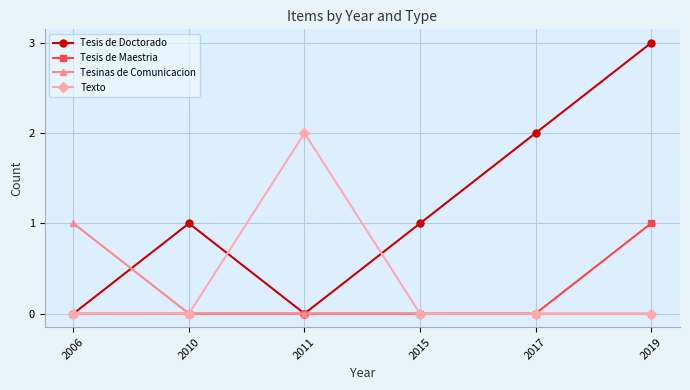

Which category has the highest value across all series?

2019